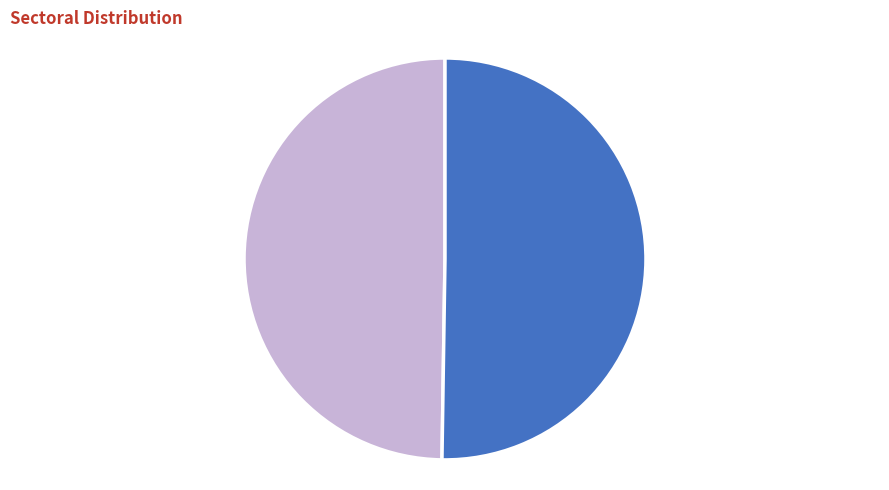

To the nearest percent, what percentage of the pie is Tier 2?

50%